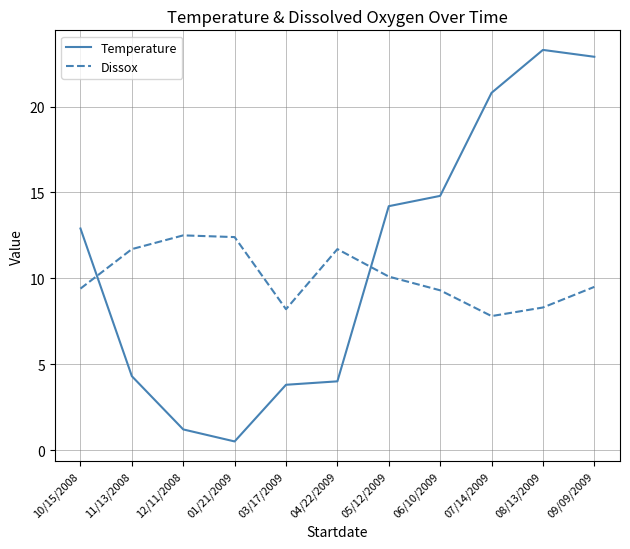

What is the minimum value shown in the chart?

0.5